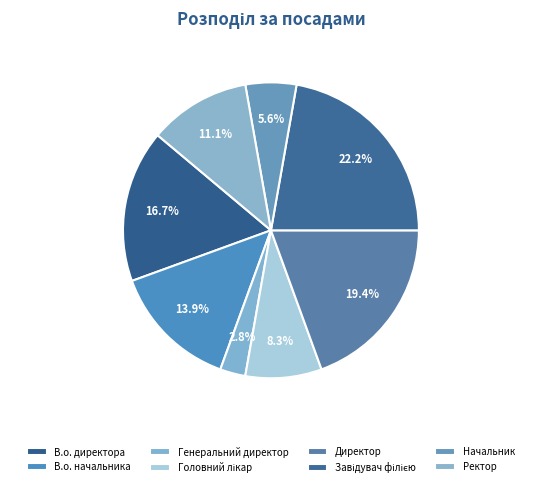

To the nearest percent, what is the difference between the Начальник and Генеральний директор slice percentages?

3%